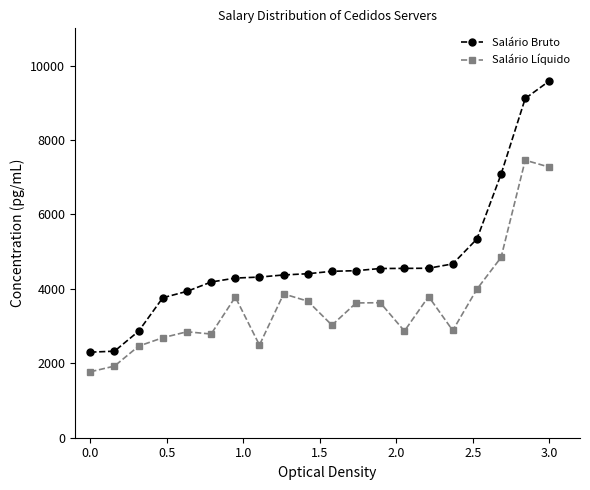

Rank the series by their average value, from lowest to highest.

Salário Líquido, Salário Bruto